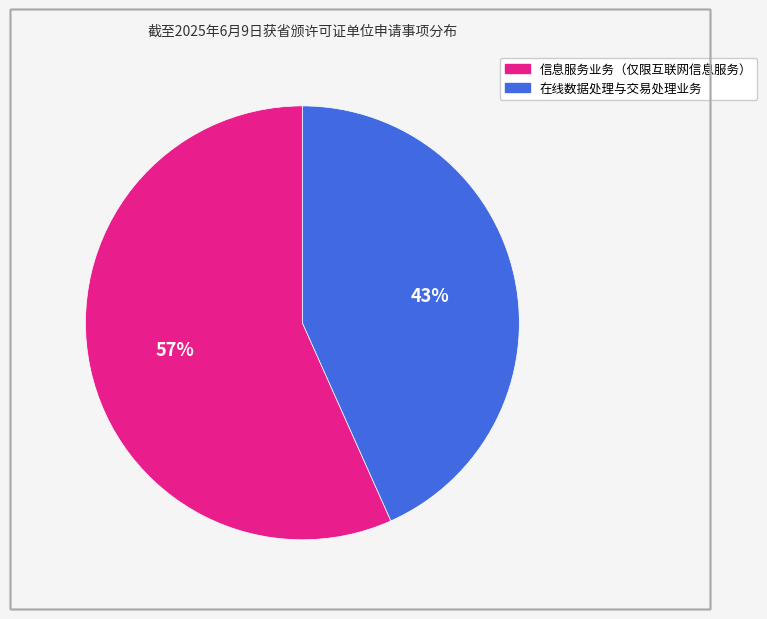

Rank the categories by value from highest to lowest.

信息服务业务（仅限互联网信息服务）, 在线数据处理与交易处理业务